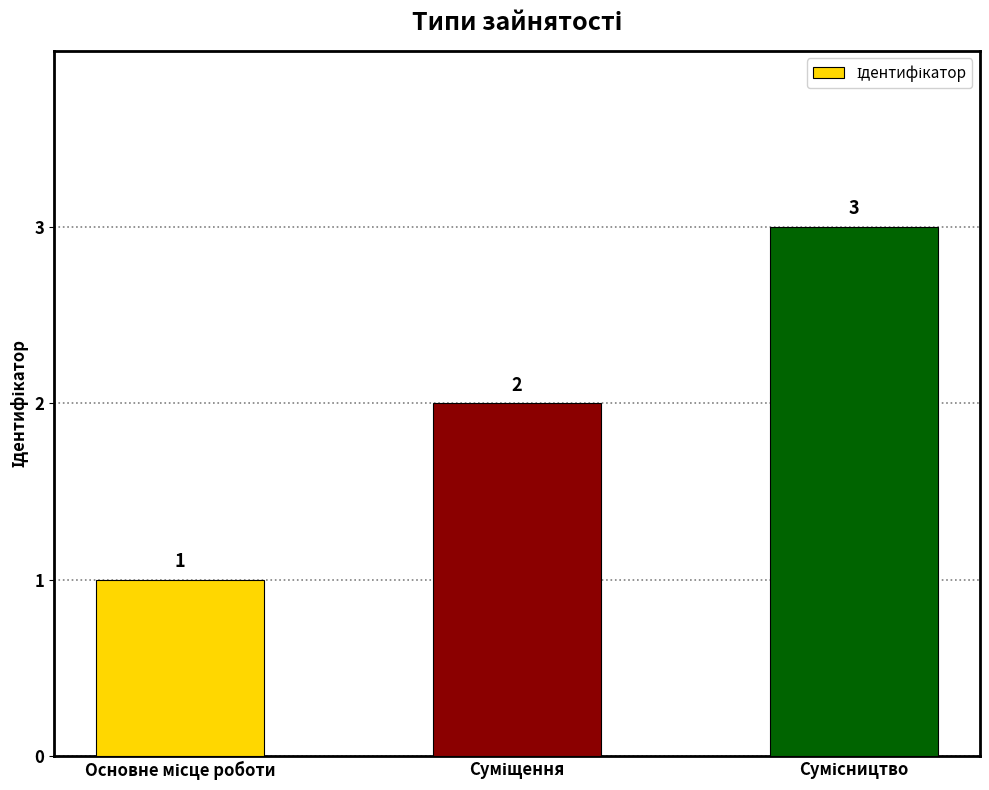

What is the value of the 2nd bar from the left?

2